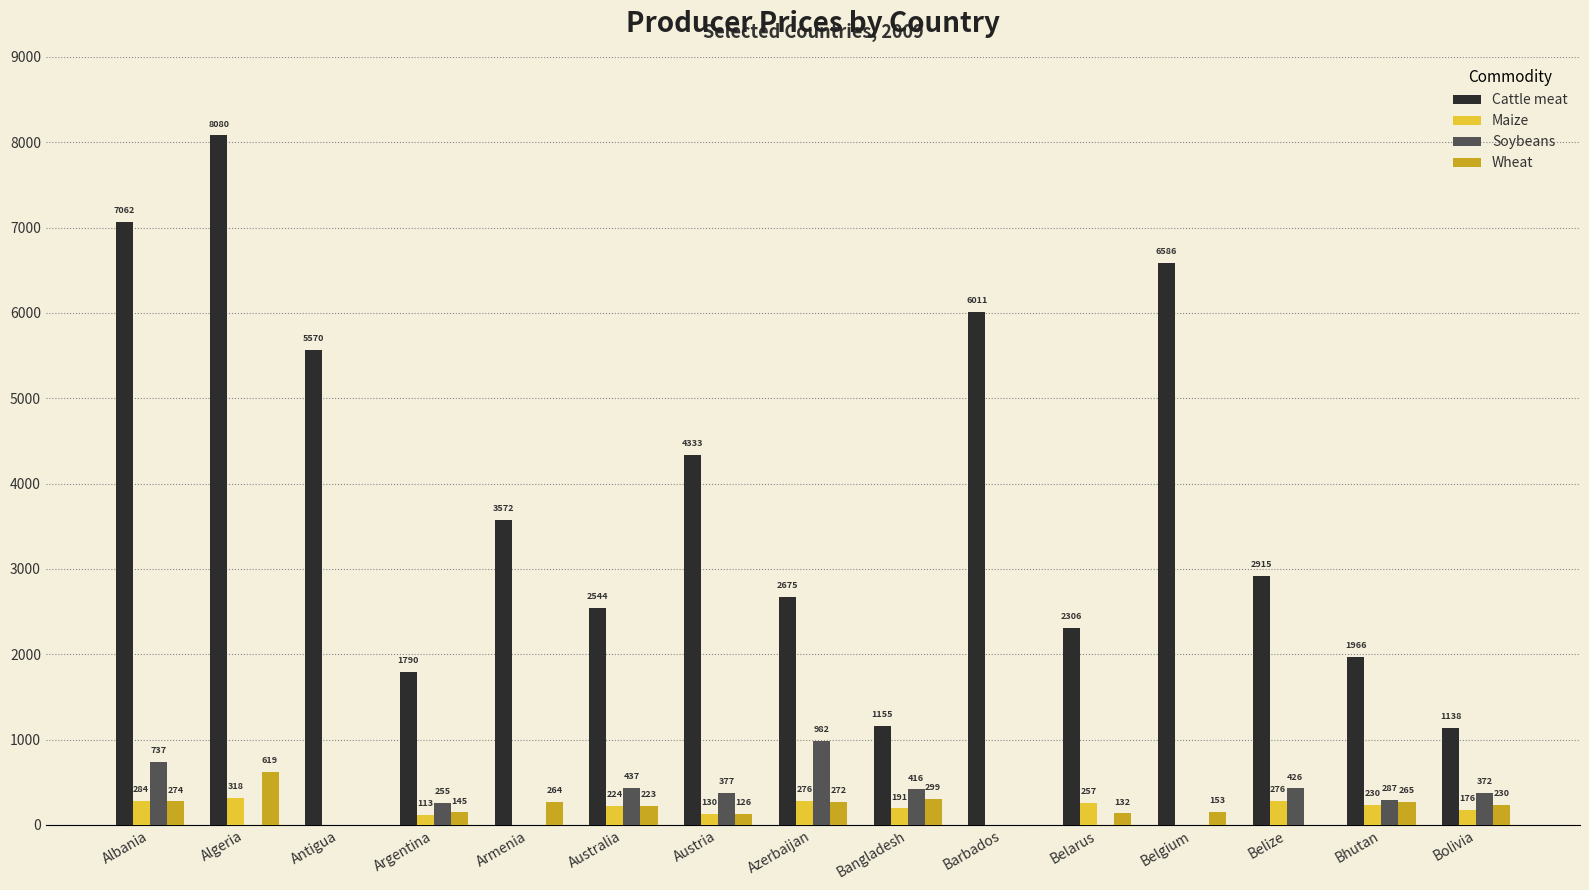

The Cattle meat series shows 13876.0 at Algeria. True or false?

False